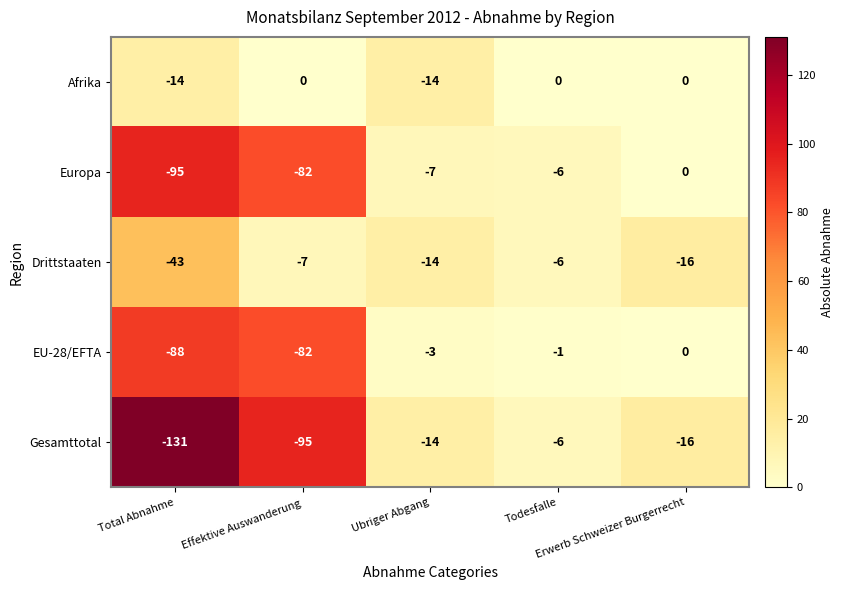

Which series has the largest range (max minus min)?

Gesamttotal